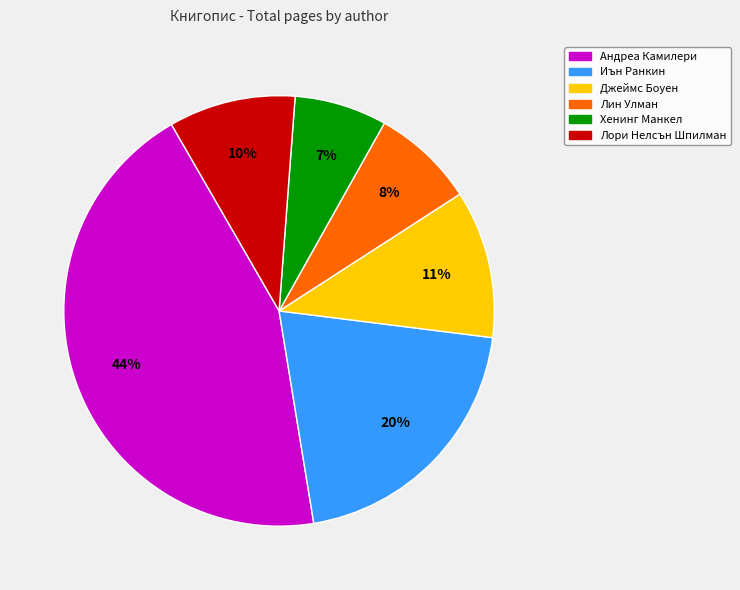

To the nearest percent, what is the average slice percentage?

17%